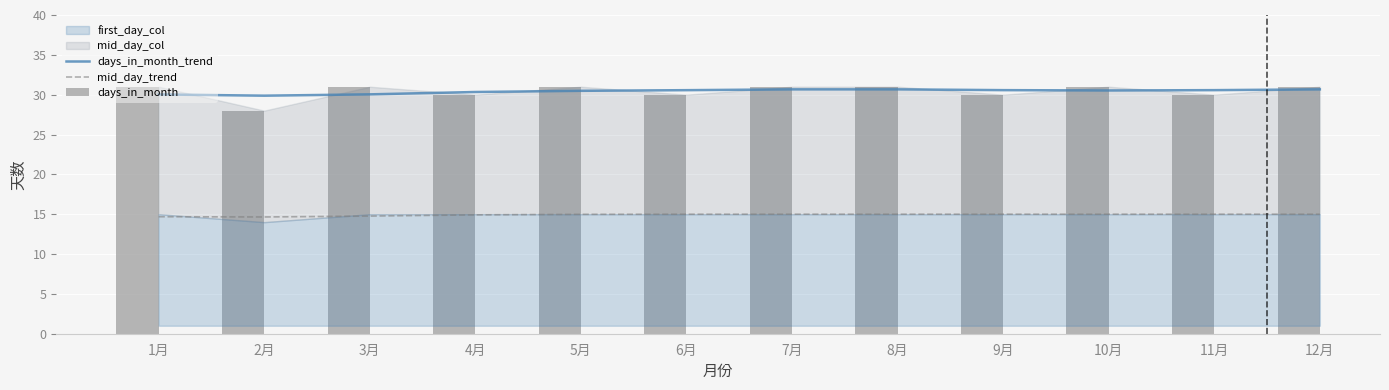

What is the smallest value displayed?

14.7